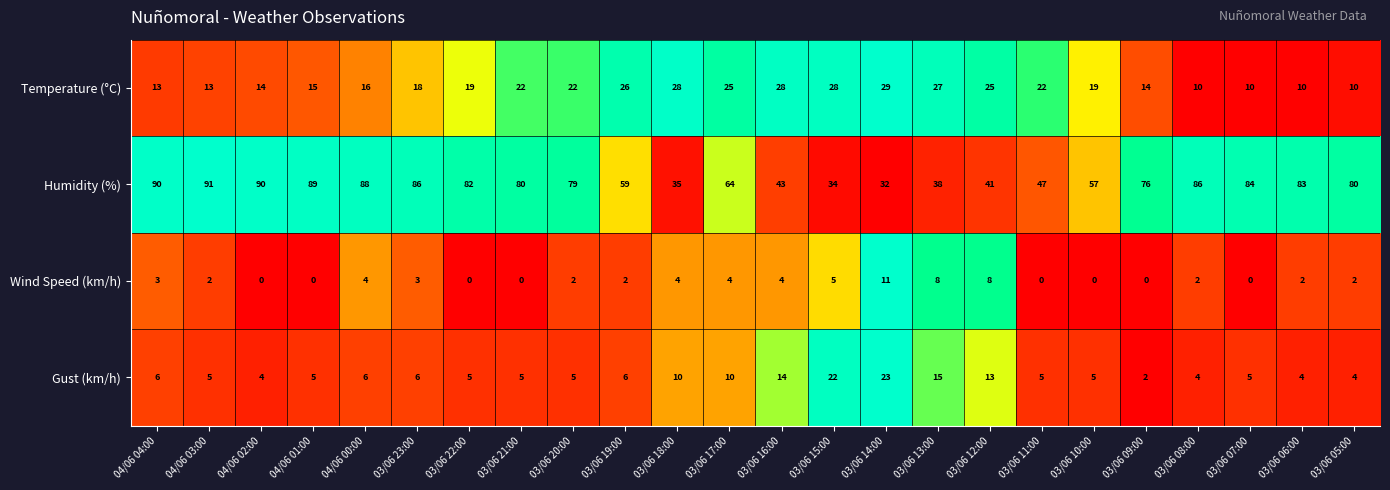

How many categories are shown in the chart?

24